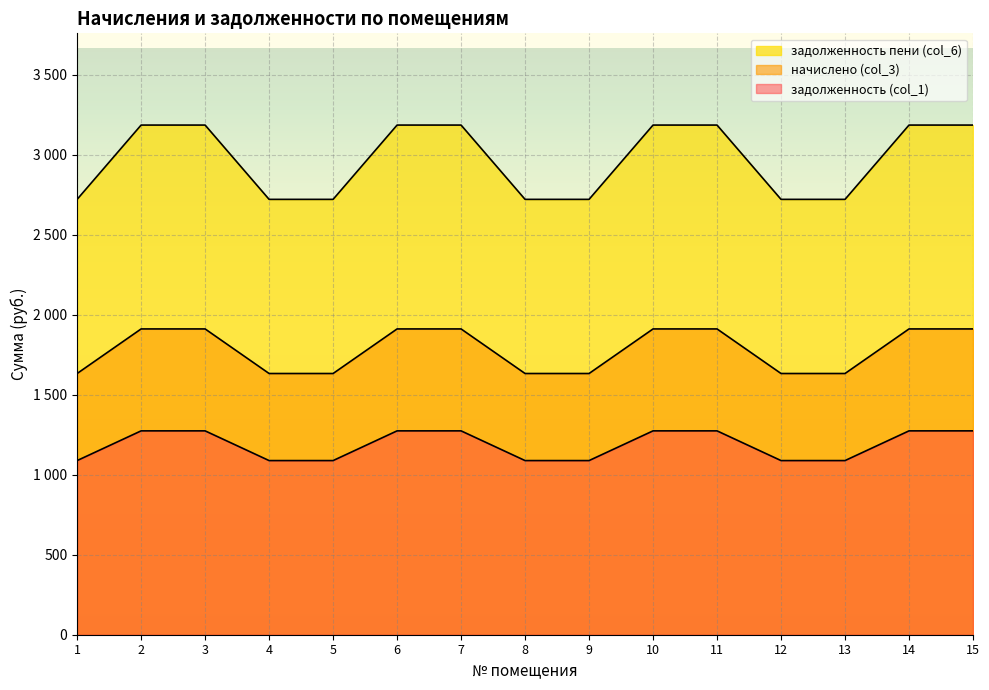

Count the number of categories in the chart.

15